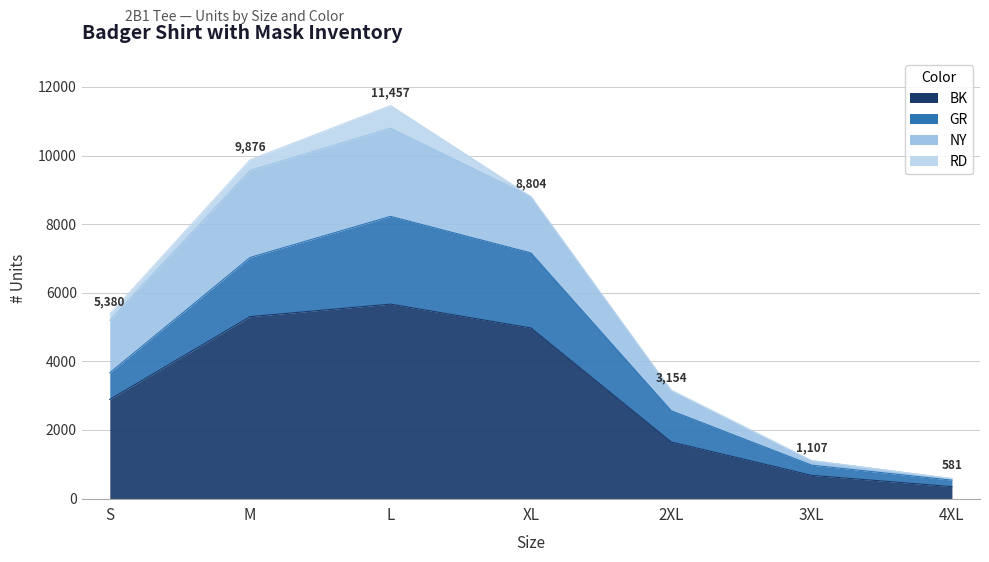

Reading left to right, extract all data points from this chart.

BK: S=2890	M=5304	L=5669	XL=4974	2XL=1650	3XL=677	4XL=348
GR: S=776	M=1726	L=2558	XL=2188	2XL=910	3XL=297	4XL=189
NY: S=1530	M=2538	L=2570	XL=1642	2XL=594	3XL=133	4XL=44
RD: S=184	M=308	L=660	XL=0	2XL=0	3XL=0	4XL=0